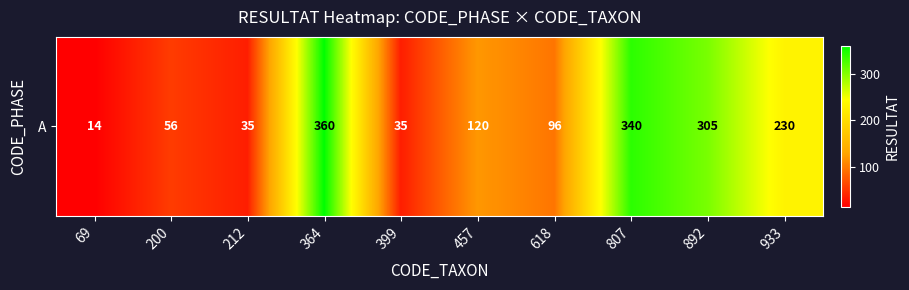

Rank the categories by value from highest to lowest.

364, 807, 892, 933, 457, 618, 200, 212, 399, 69